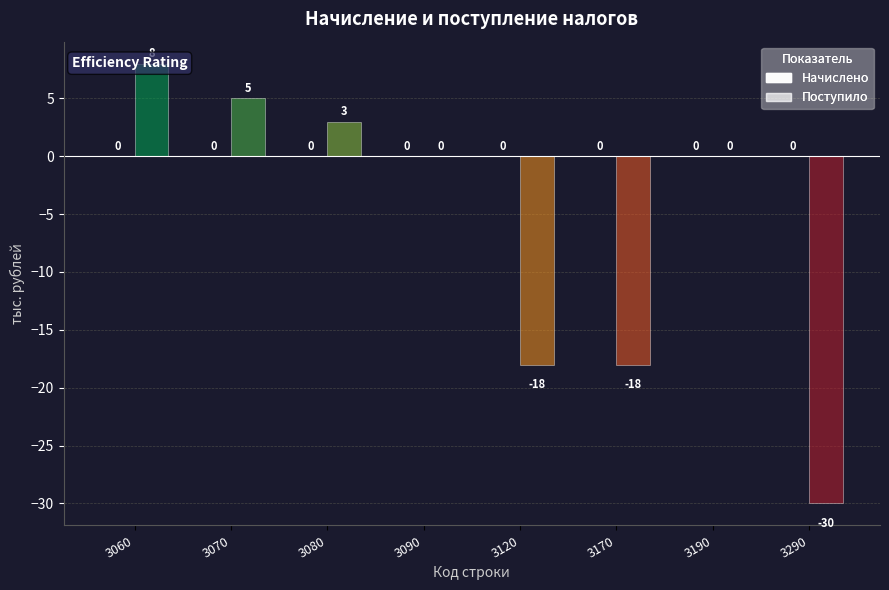

Which category has the highest value across all series?

3060